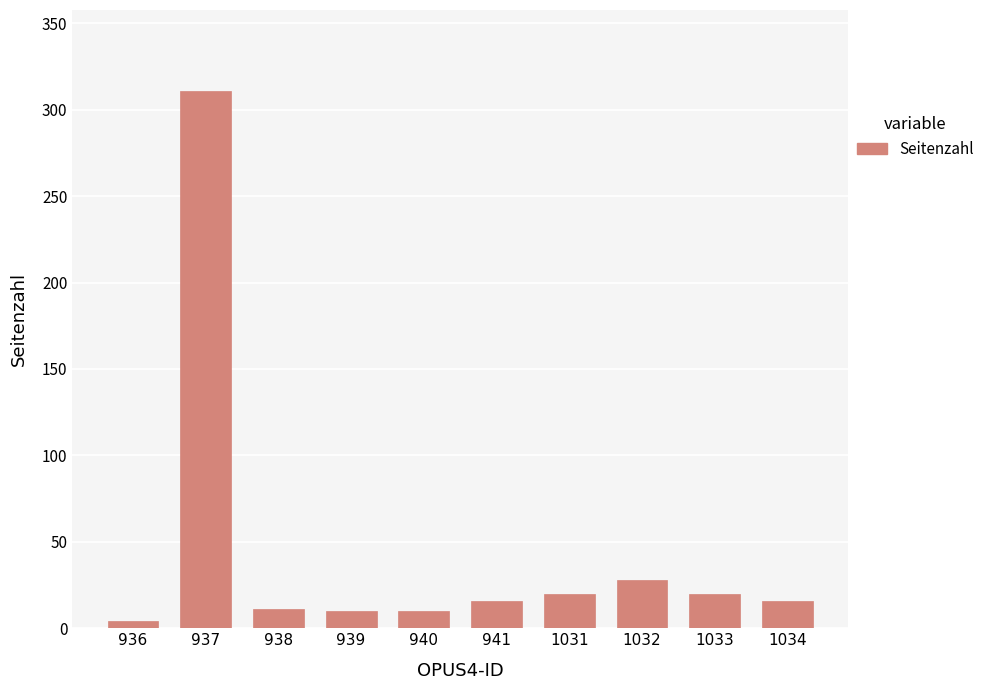

Approximately how many times larger is the value at 1034 compared to 941?

1.0